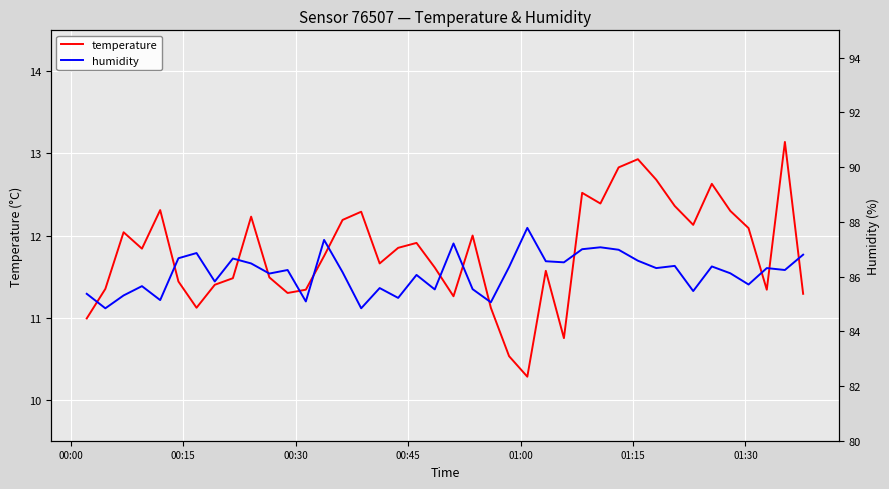

True or false: temperature has a value of 6.8 at 01:15.

False